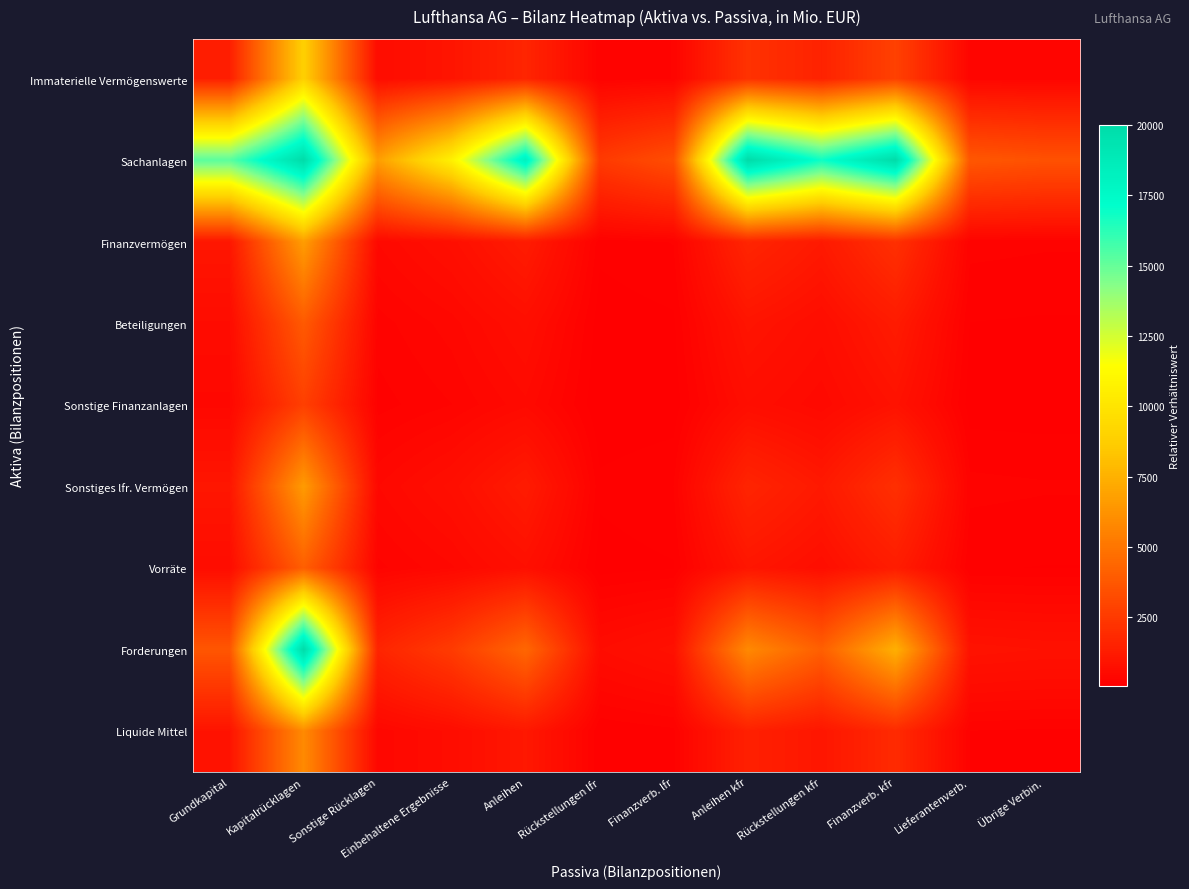

Reading left to right, what are all the values shown in this chart?

Immaterielle Vermögenswerte: Grundkapital=1393.6	Kapitalrücklagen=8861.0	Sonstige Rücklagen=615.1	Einbehaltene Ergebnisse=975.9	Anleihen=1660.3	Rückstellungen lfr=231.7	Finanzverb. lfr=308.2	Anleihen kfr=2206.4	Rückstellungen kfr=1541.4	Finanzverb. kfr=2818.0	Lieferantenverb.=341.9	Übrige Verbin.=320.1
Sachanlagen: Grundkapital=15266.6	Kapitalrücklagen=20000.0	Sonstige Rücklagen=6737.9	Einbehaltene Ergebnisse=10690.2	Anleihen=18188.4	Rückstellungen lfr=2538.0	Finanzverb. lfr=3375.9	Anleihen kfr=20000.0	Rückstellungen kfr=16885.6	Finanzverb. kfr=20000.0	Lieferantenverb.=3745.0	Übrige Verbin.=3507.0
Finanzvermögen: Grundkapital=1050.5	Kapitalrücklagen=6679.1	Sonstige Rücklagen=463.6	Einbehaltene Ergebnisse=735.6	Anleihen=1251.5	Rückstellungen lfr=174.6	Finanzverb. lfr=232.3	Anleihen kfr=1663.1	Rückstellungen kfr=1161.9	Finanzverb. kfr=2124.1	Lieferantenverb.=257.7	Übrige Verbin.=241.3
Beteiligungen: Grundkapital=606.4	Kapitalrücklagen=3855.6	Sonstige Rücklagen=267.6	Einbehaltene Ergebnisse=424.6	Anleihen=722.4	Rückstellungen lfr=100.8	Finanzverb. lfr=134.1	Anleihen kfr=960.1	Rückstellungen kfr=670.7	Finanzverb. kfr=1226.2	Lieferantenverb.=148.8	Übrige Verbin.=139.3
Sonstige Finanzanlagen: Grundkapital=434.0	Kapitalrücklagen=2759.4	Sonstige Rücklagen=191.5	Einbehaltene Ergebnisse=303.9	Anleihen=517.0	Rückstellungen lfr=72.1	Finanzverb. lfr=96.0	Anleihen kfr=687.1	Rückstellungen kfr=480.0	Finanzverb. kfr=877.6	Lieferantenverb.=106.5	Übrige Verbin.=99.7
Sonstiges lfr. Vermögen: Grundkapital=1035.3	Kapitalrücklagen=6582.9	Sonstige Rücklagen=456.9	Einbehaltene Ergebnisse=725.0	Anleihen=1233.5	Rückstellungen lfr=172.1	Finanzverb. lfr=228.9	Anleihen kfr=1639.1	Rückstellungen kfr=1145.1	Finanzverb. kfr=2093.5	Lieferantenverb.=254.0	Übrige Verbin.=237.8
Vorräte: Grundkapital=640.0	Kapitalrücklagen=4069.5	Sonstige Rücklagen=282.5	Einbehaltene Ergebnisse=448.2	Anleihen=762.5	Rückstellungen lfr=106.4	Finanzverb. lfr=141.5	Anleihen kfr=1013.3	Rückstellungen kfr=707.9	Finanzverb. kfr=1294.2	Lieferantenverb.=157.0	Übrige Verbin.=147.0
Forderungen: Grundkapital=3691.3	Kapitalrücklagen=20000.0	Sonstige Rücklagen=1629.2	Einbehaltene Ergebnisse=2584.8	Anleihen=4397.8	Rückstellungen lfr=613.7	Finanzverb. lfr=816.3	Anleihen kfr=5844.2	Rückstellungen kfr=4082.8	Finanzverb. kfr=7464.3	Lieferantenverb.=905.5	Übrige Verbin.=848.0
Liquide Mittel: Grundkapital=924.3	Kapitalrücklagen=5877.0	Sonstige Rücklagen=407.9	Einbehaltene Ergebnisse=647.2	Anleihen=1101.2	Rückstellungen lfr=153.7	Finanzverb. lfr=204.4	Anleihen kfr=1463.4	Rückstellungen kfr=1022.3	Finanzverb. kfr=1869.0	Lieferantenverb.=226.7	Übrige Verbin.=212.3